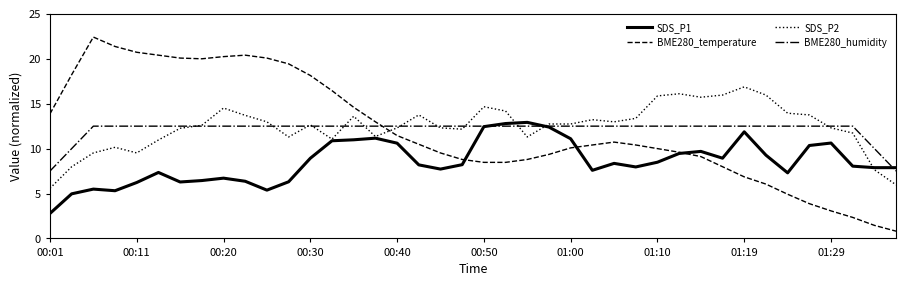

What is the maximum value shown in the chart?

22.4